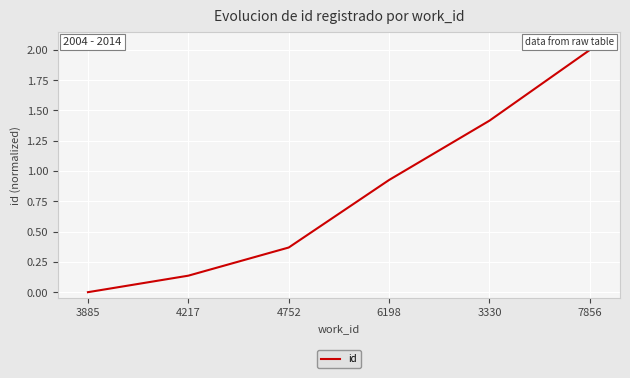

At which label is the value closest to 1?

6198